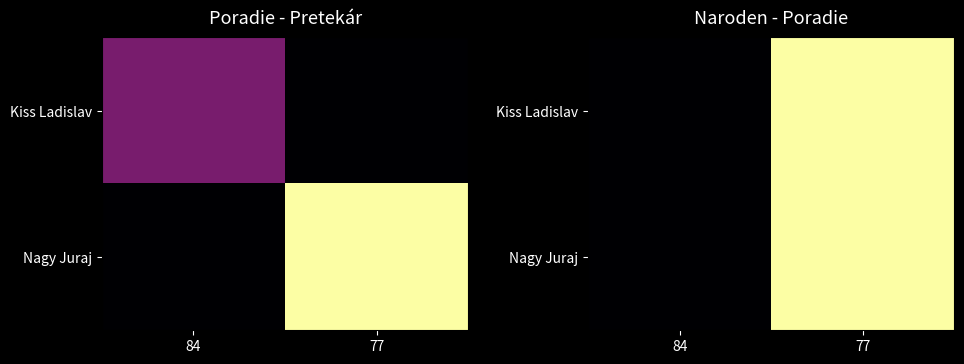

Which category has the highest value in the Nagy Juraj series?

77